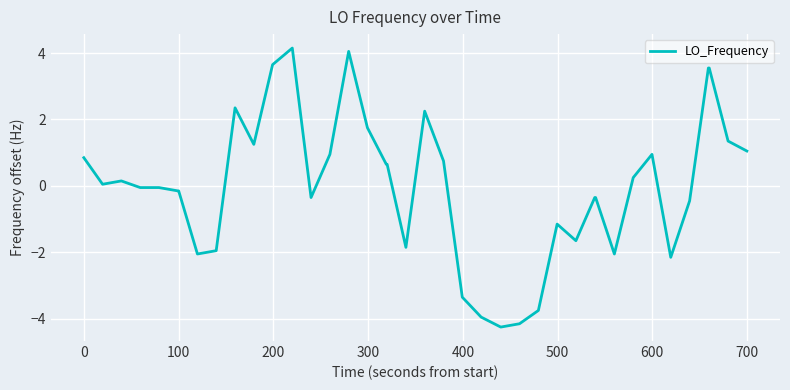

What is the maximum value shown in the chart?

4.2